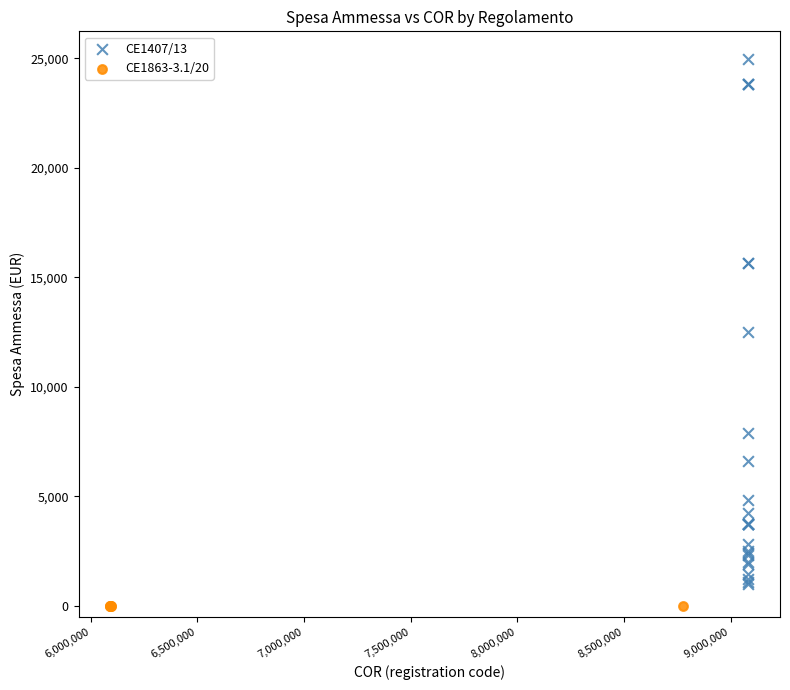

Which series contains the highest Y value?

CE1407/13